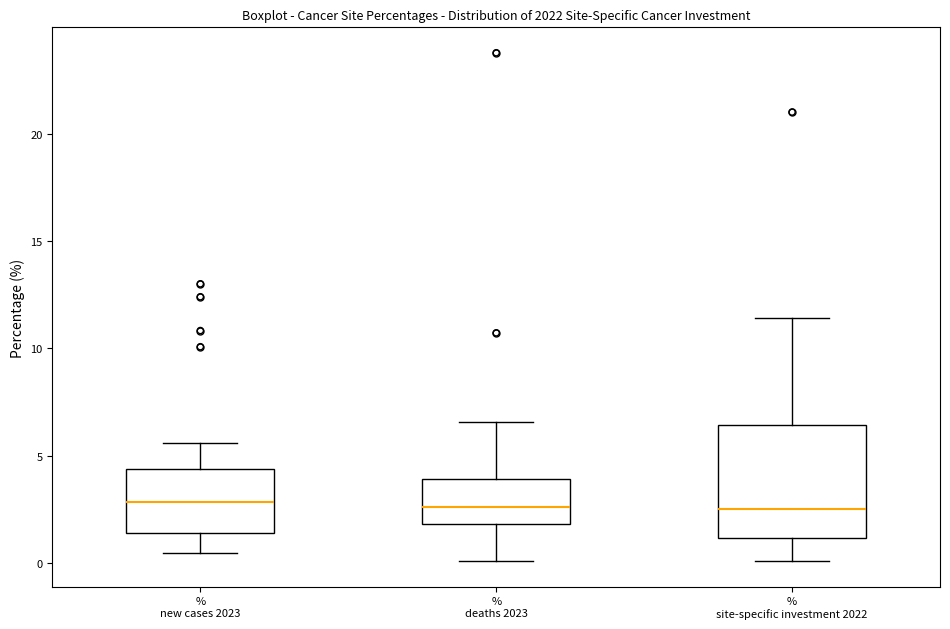

Reading left to right, read every box against the y-axis: the position of its median line, the range the box covers, and the ends of its whiskers. The values are not printed on the chart, so give them approximately, as read against the axis.

% new cases 2023: median 3.0, box 1.5 to 4.5, whiskers 0.5 to 5.5
% deaths 2023: median 2.5, box 2.0 to 4.0, whiskers 0.0 to 6.5
% site-specific investment 2022: median 2.5, box 1.0 to 6.5, whiskers 0.0 to 11.5